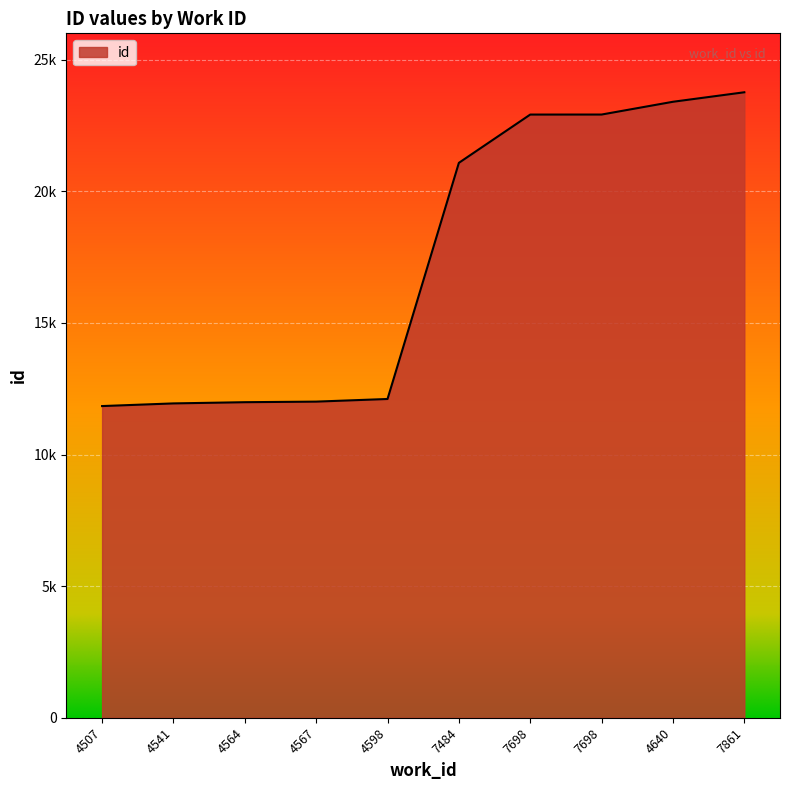

What is the difference between the second highest and second lowest values?

11459